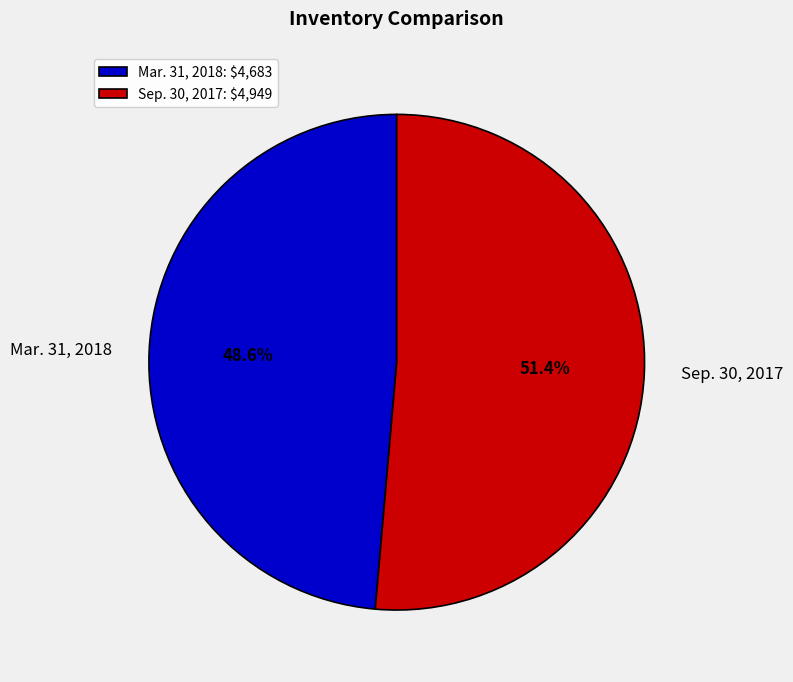

To the nearest percent, what percentage of the pie is Mar. 31, 2018?

49%